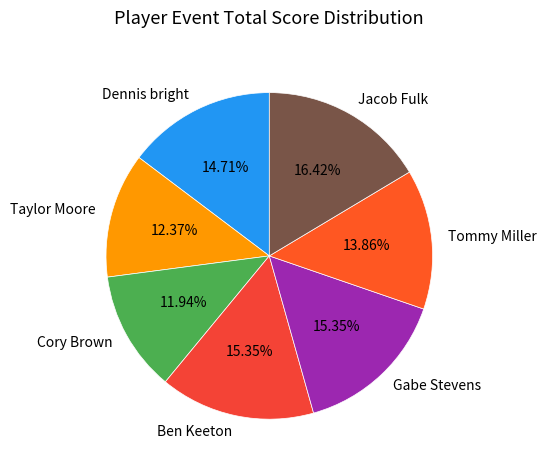

To the nearest percent, what is the combined percentage of Tommy Miller and Jacob Fulk?

30%